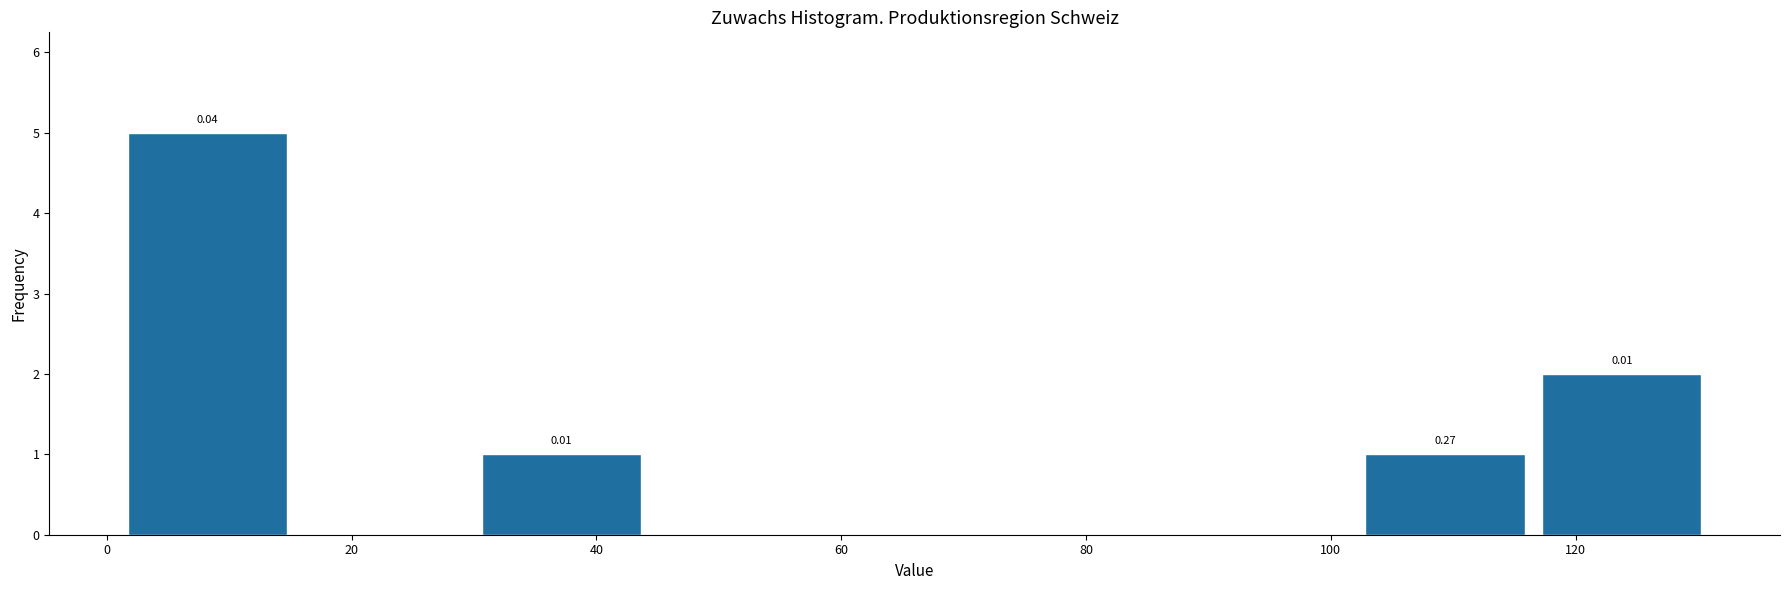

Over which range of the x-axis is the bar tallest?

2 to 16